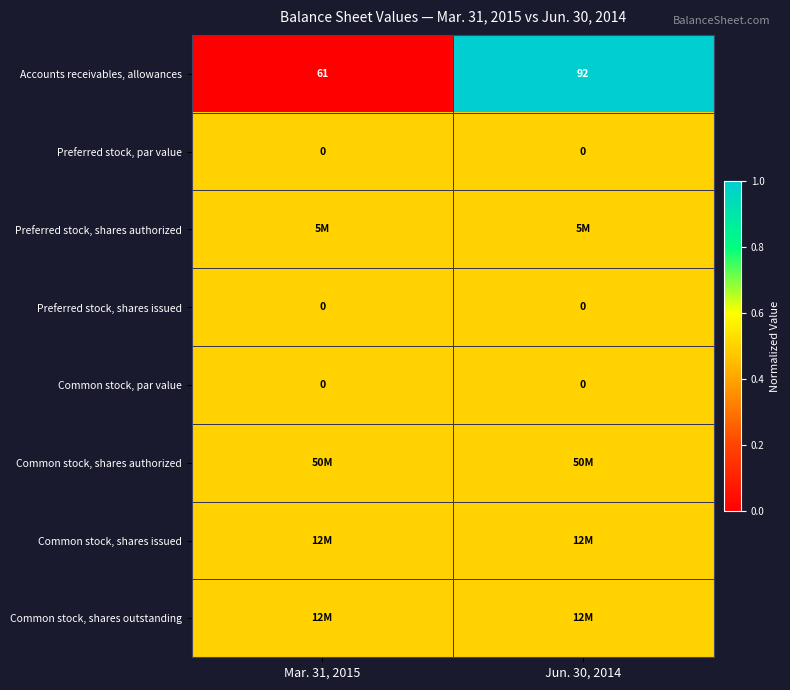

What is the average value of the Accounts receivables, allowances series?

76.5